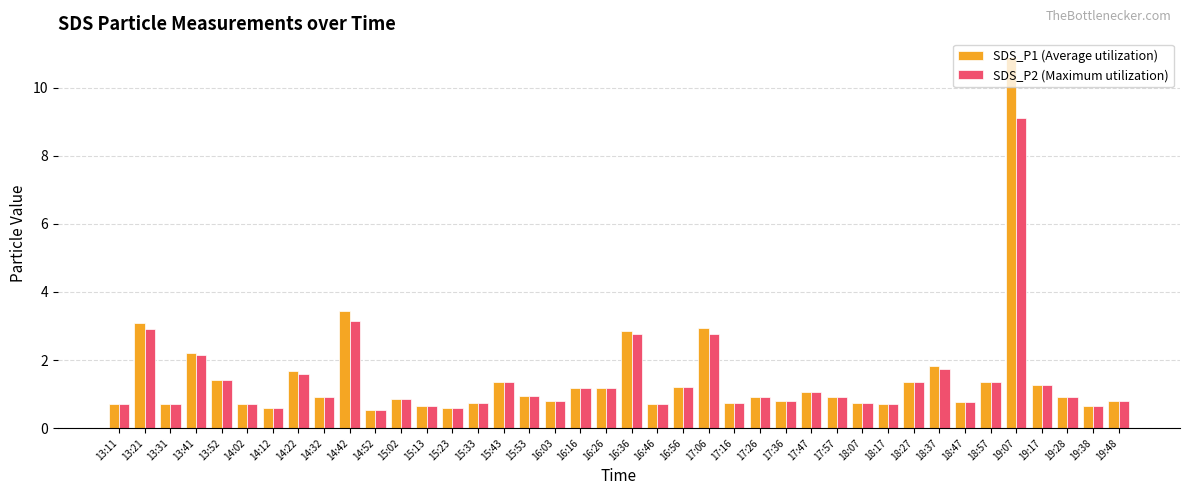

List the series in order of their peak value, lowest first.

SDS_P2 (Maximum utilization), SDS_P1 (Average utilization)